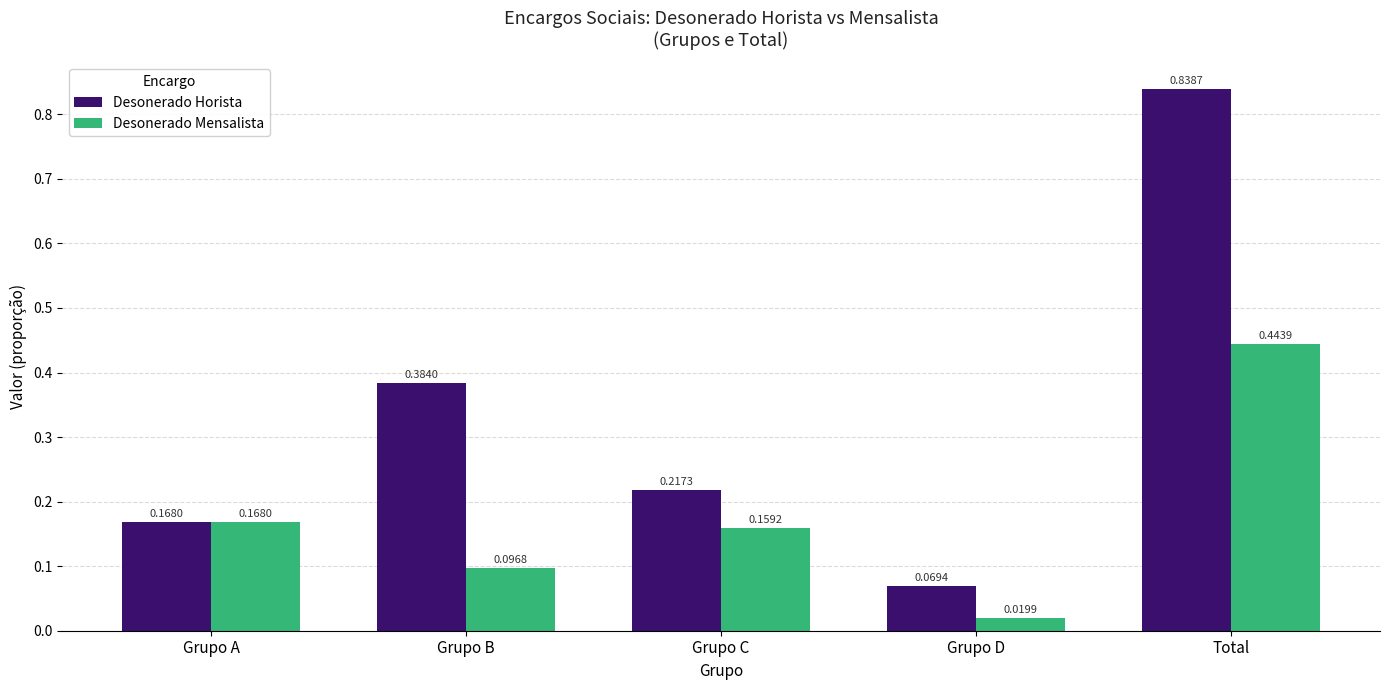

At how many categories does at least one series exceed 0?

5